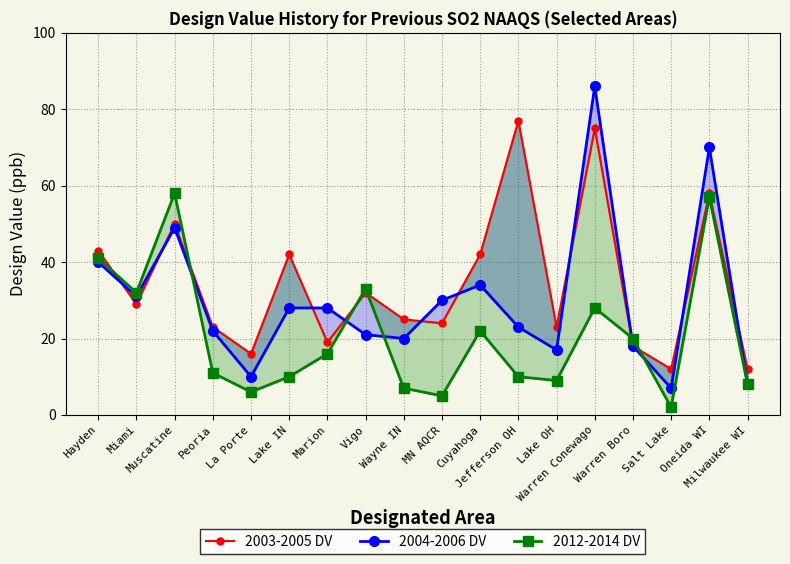

How many lines are shown in the chart?

3